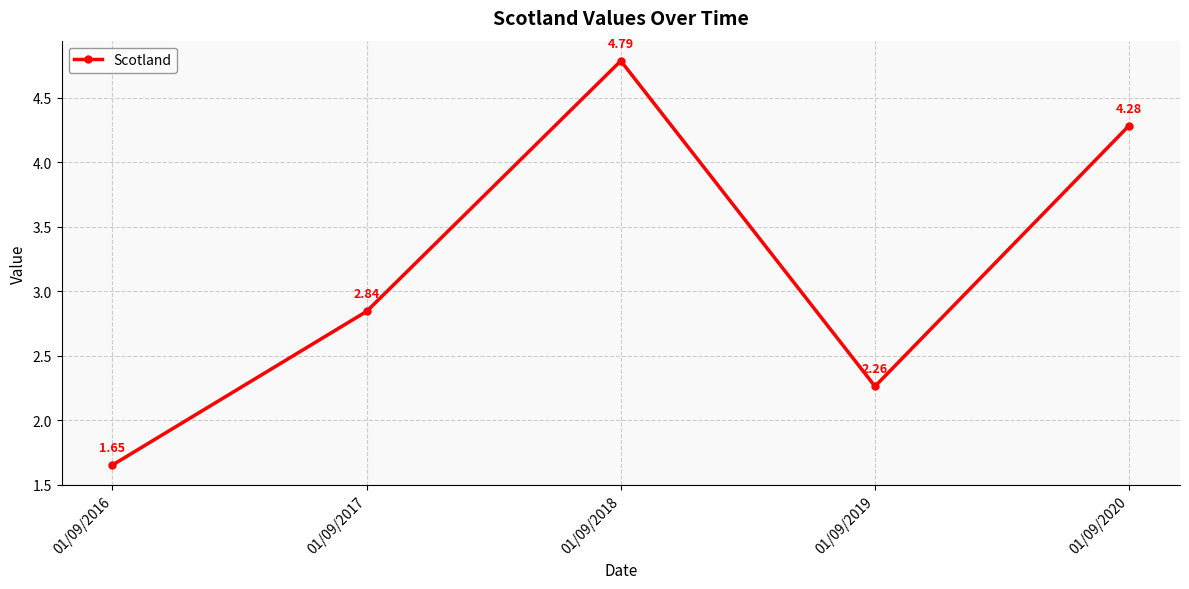

Does the chart have visible grid lines?

Yes